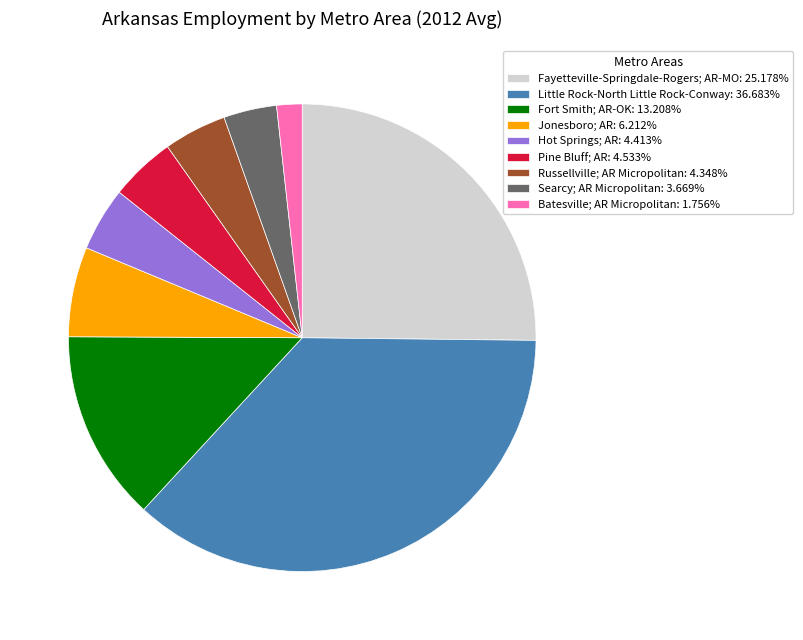

What is the largest slice in the pie chart?

Little Rock-North Little Rock-Conway